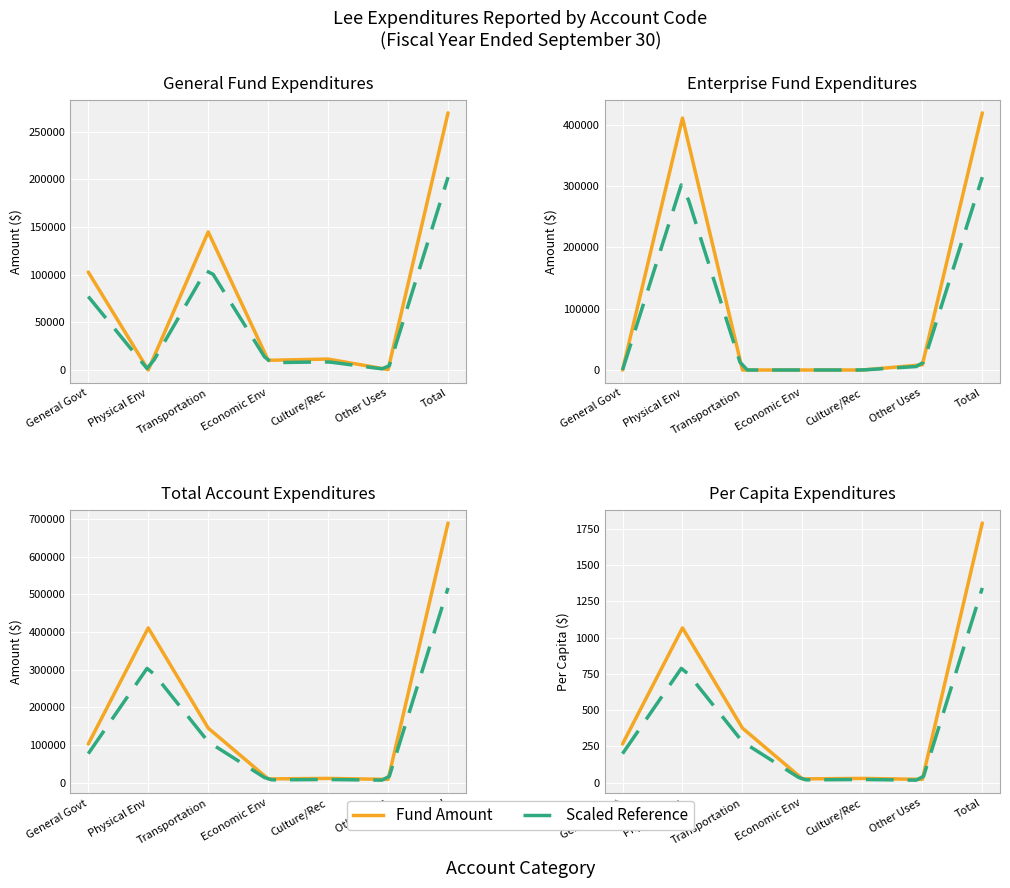

How many values in the General series exceed 11477?

6